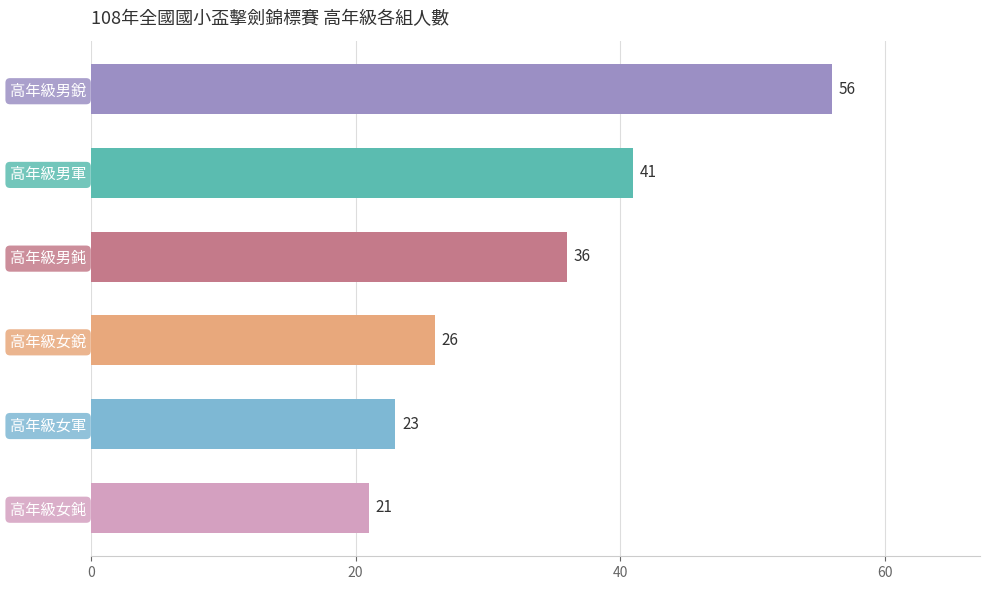

Which category has the lowest value across all series?

高年級女鈍